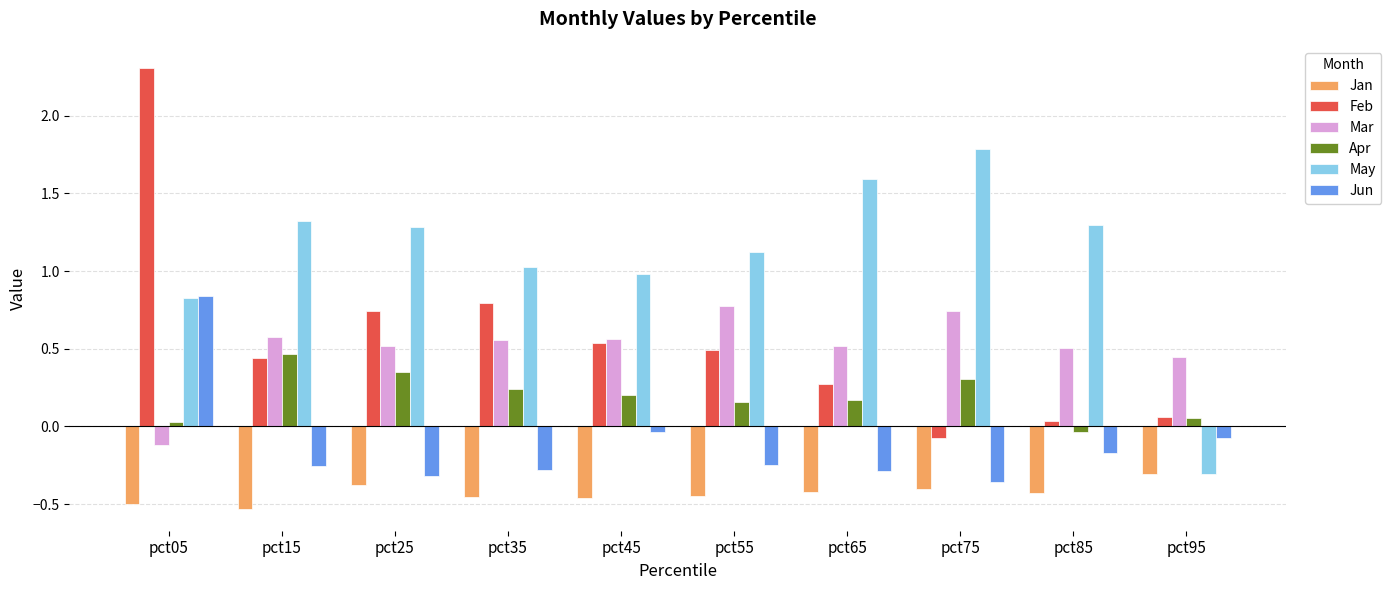

What is the lowest value of the Mar series?

-0.1